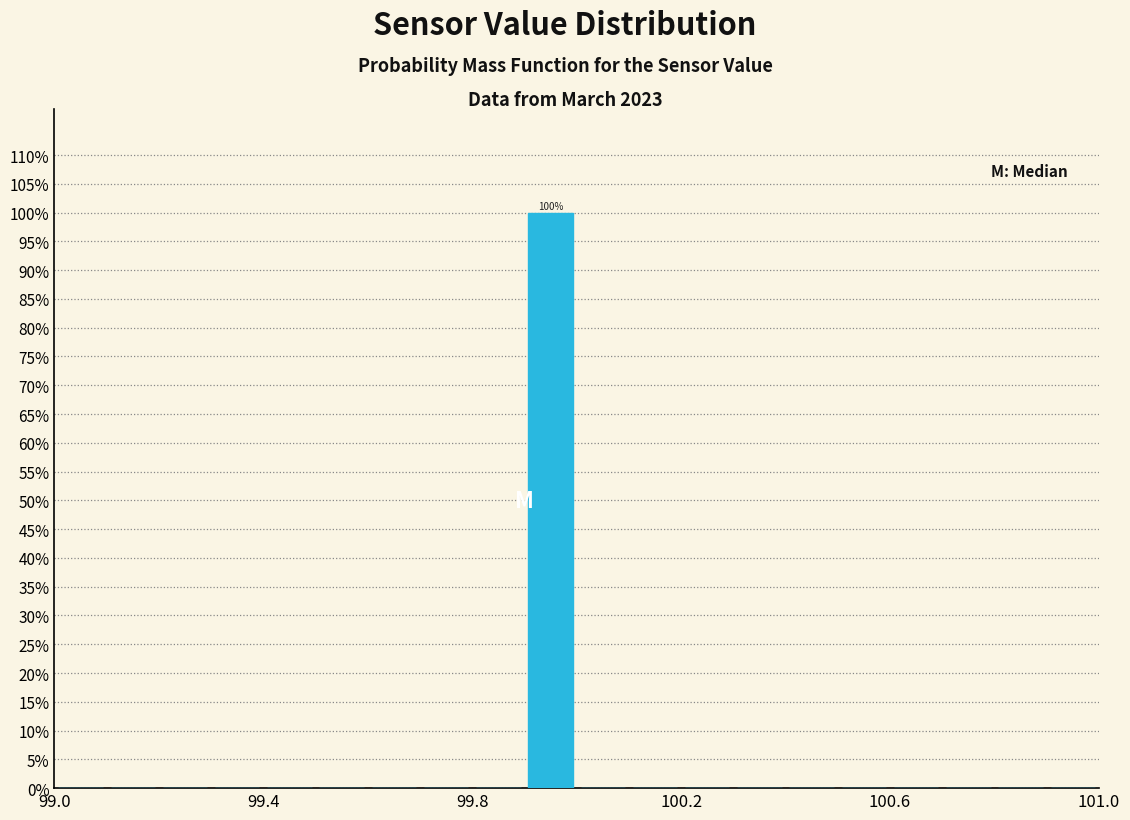

Read against the x-axis, roughly where is the centre of the tallest bar?

99.95